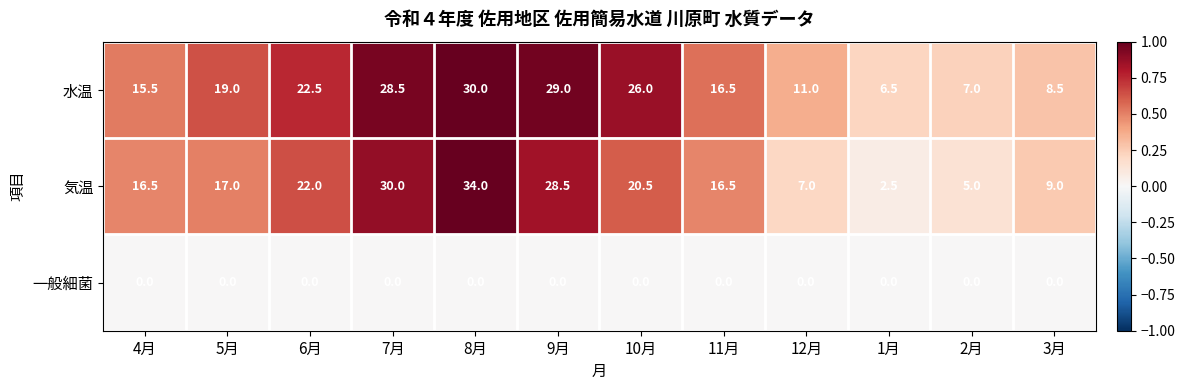

What is the approximate value of 水温 at 4月?

15.5